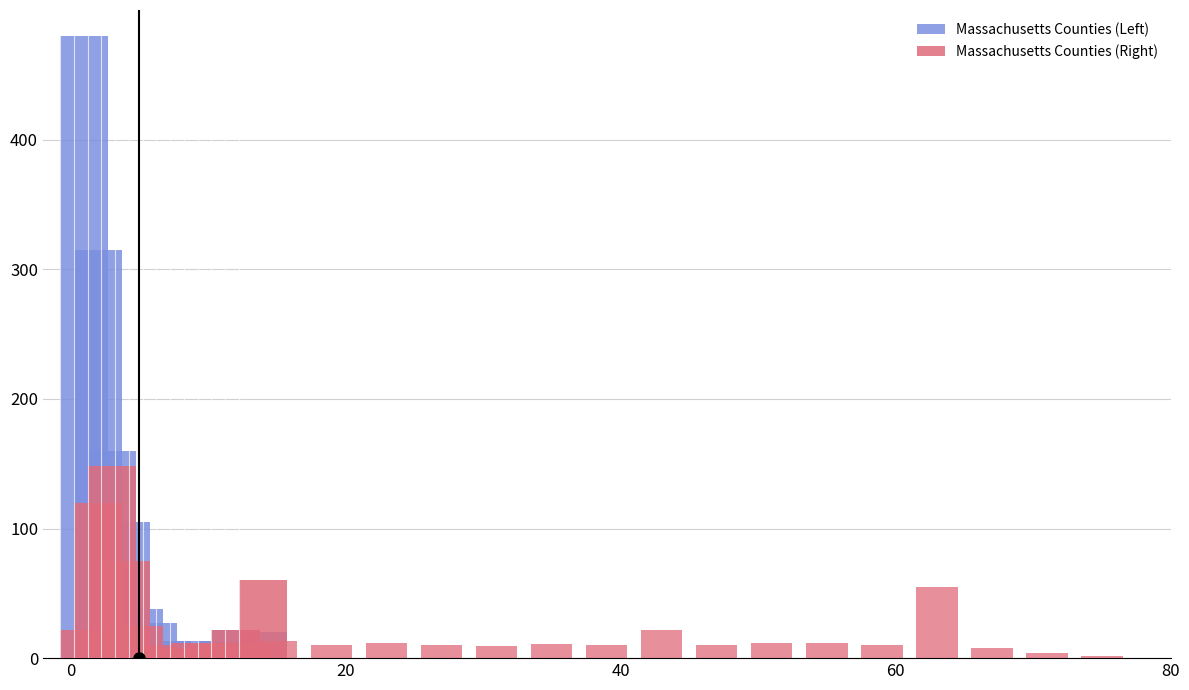

List the series in order of their peak value, lowest first.

Massachusetts Counties (Right), Massachusetts Counties (Left)